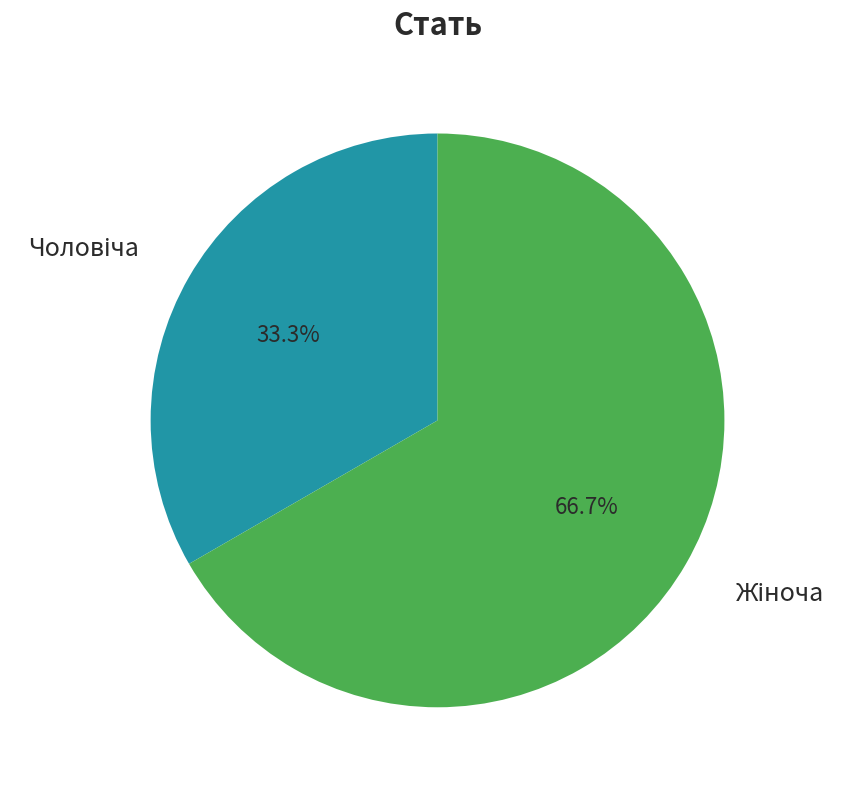

Is there any slice that represents more than half of the pie?

Yes